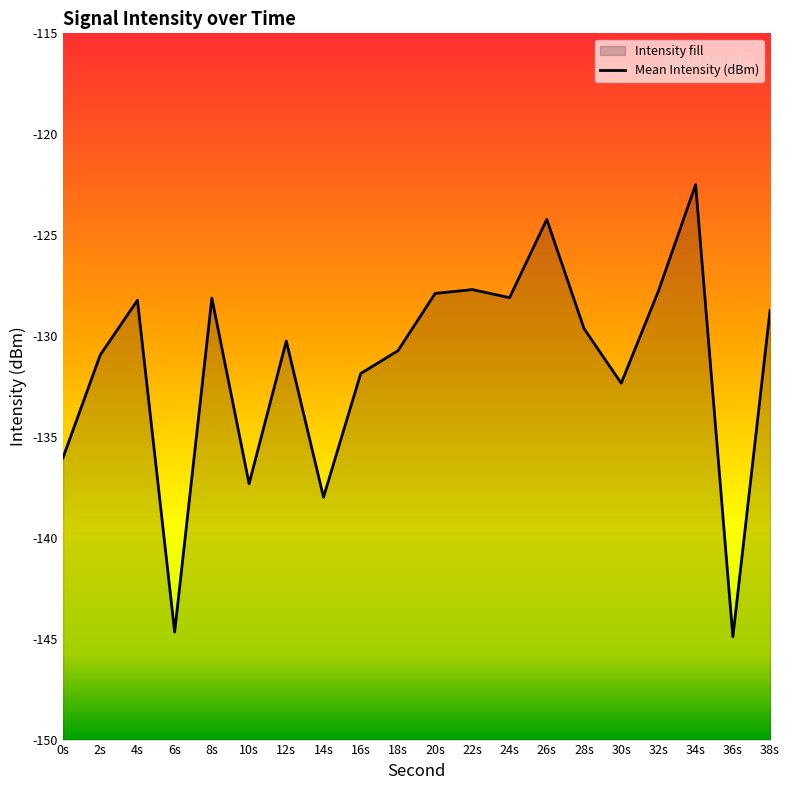

Rank the categories by value from highest to lowest.

34s, 26s, 22s, 32s, 20s, 24s, 8s, 4s, 38s, 28s, 12s, 18s, 2s, 16s, 30s, 0s, 10s, 14s, 6s, 36s